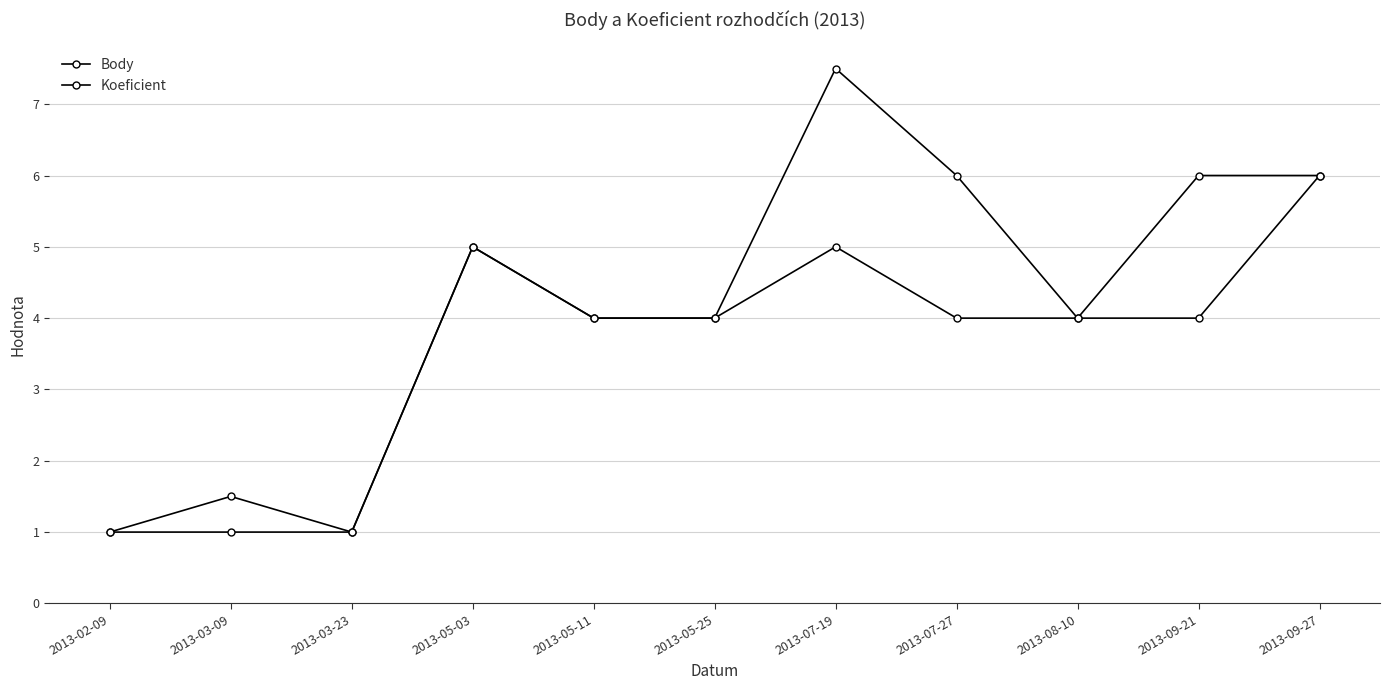

How many data points does each series have?

11